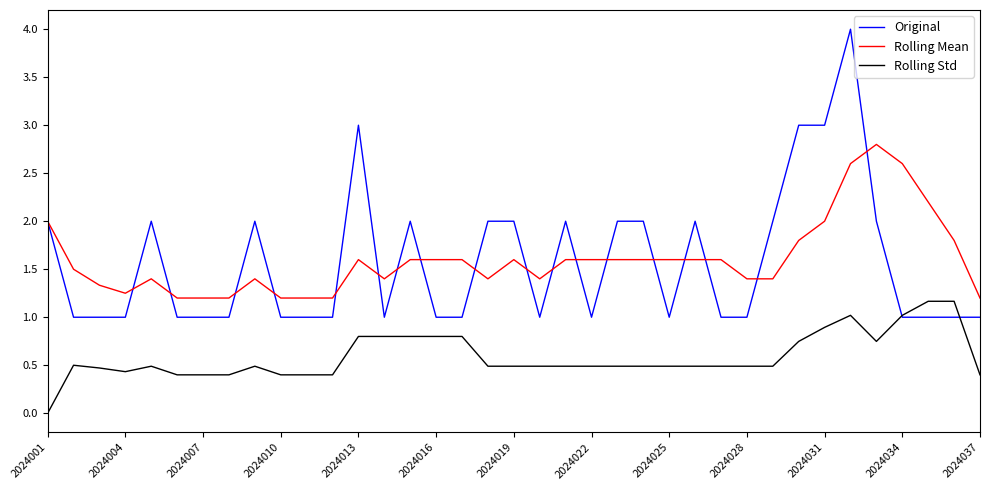

Rank the series by their maximum value, from lowest to highest.

Rolling Std, Rolling Mean, Original